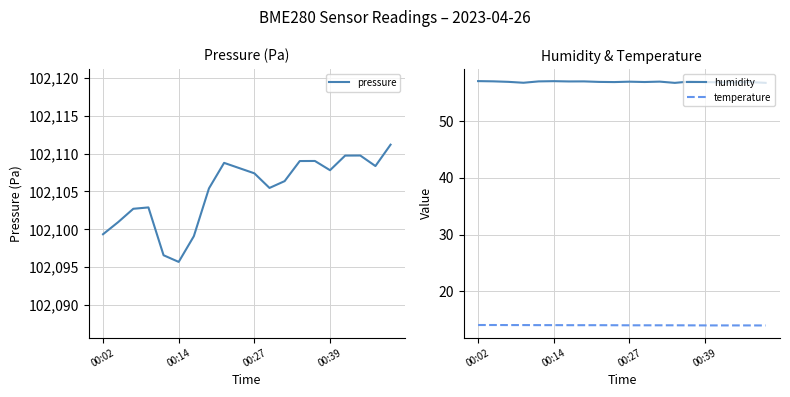

What is the label of the 1st point from the left?

00:02